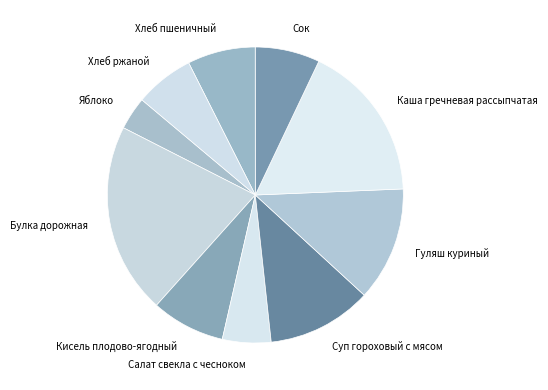

Does any single category account for the majority?

No